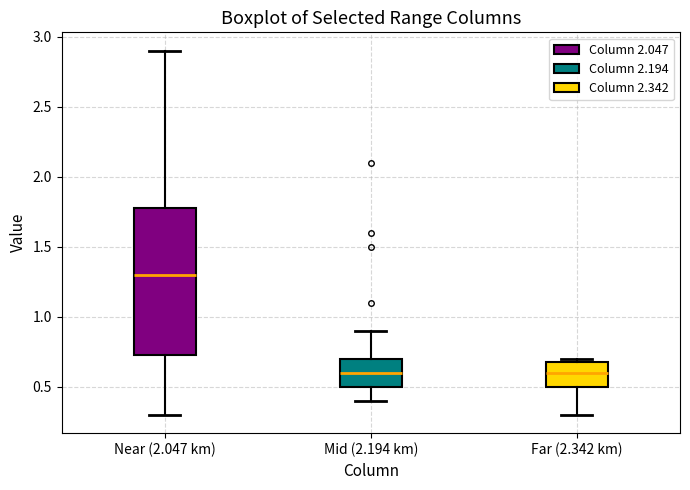

Which box's median line is the highest?

Near (2.047 km)